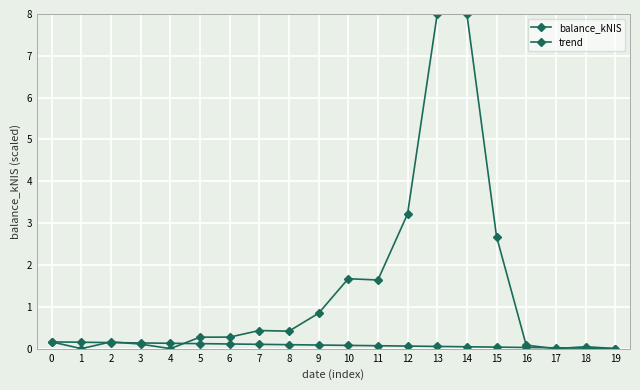

Reading right to left, extract all data points from this chart.

balance_kNIS: 0.0	0.0	0.0	0.1	2.7	8.0	8.0	3.2	1.6	1.7	0.8	0.4	0.4	0.3	0.3	0.0	0.1	0.2	0.0	0.2
trend: 0.0	0.0	0.0	0.0	0.0	0.0	0.1	0.1	0.1	0.1	0.1	0.1	0.1	0.1	0.1	0.1	0.1	0.1	0.2	0.2